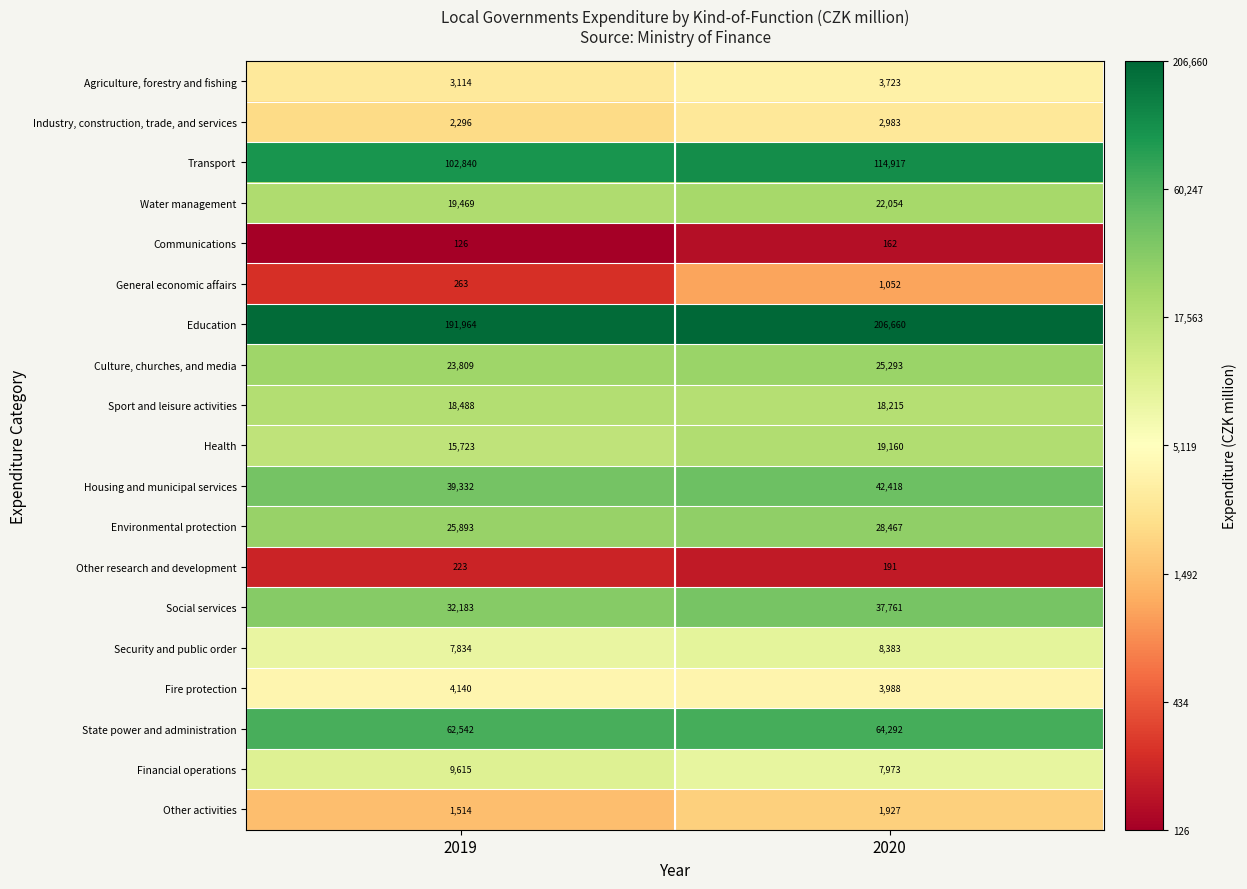

At which category is the sum across all series the highest?

2020